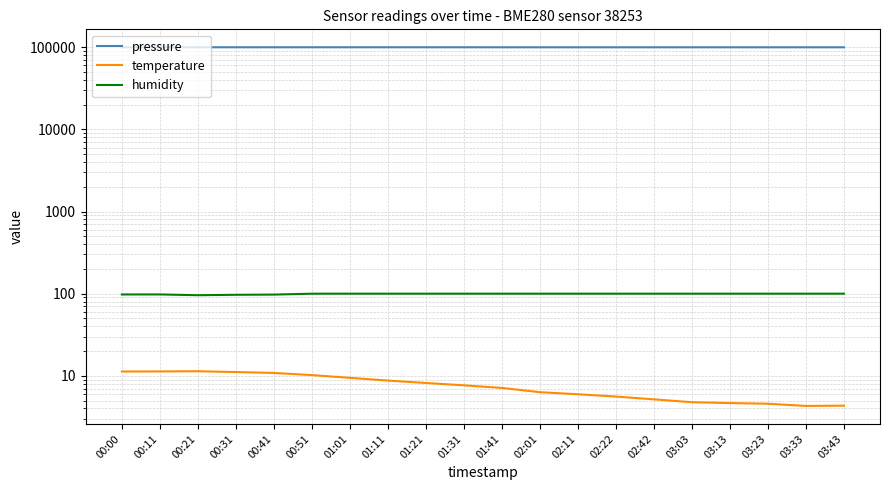

How many data points does each series have?

20